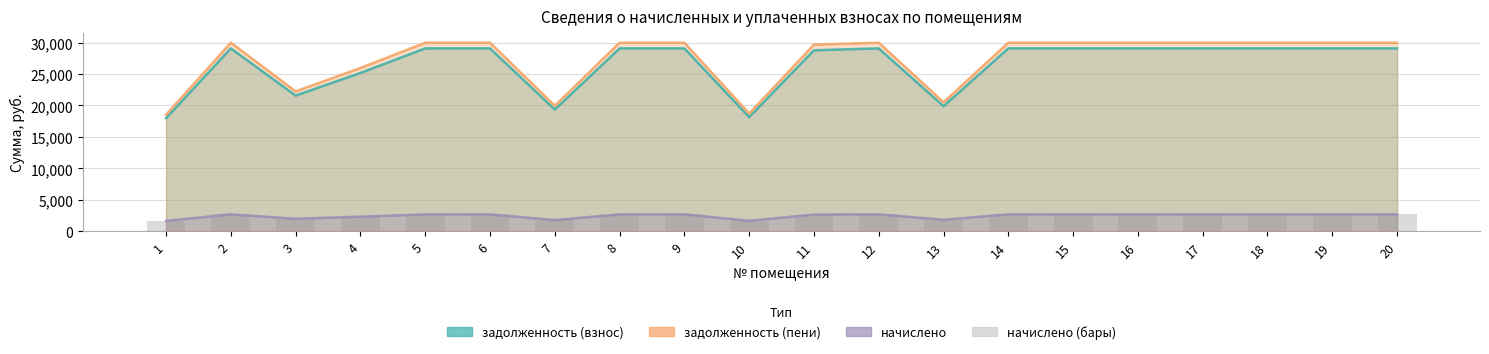

What is the value of the 9th bar from the left?

2706.3